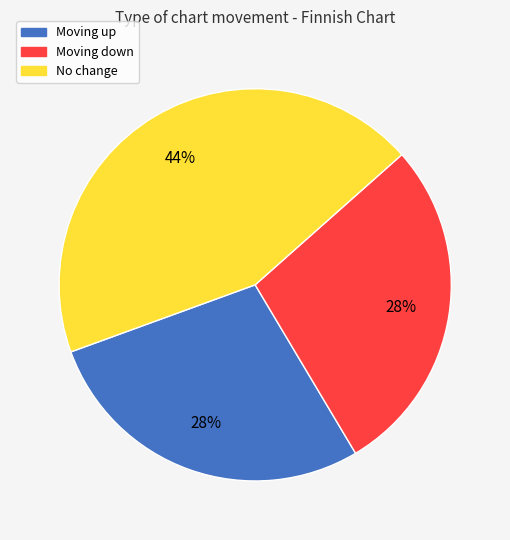

Combined, do No change and Moving down account for over 50%?

Yes